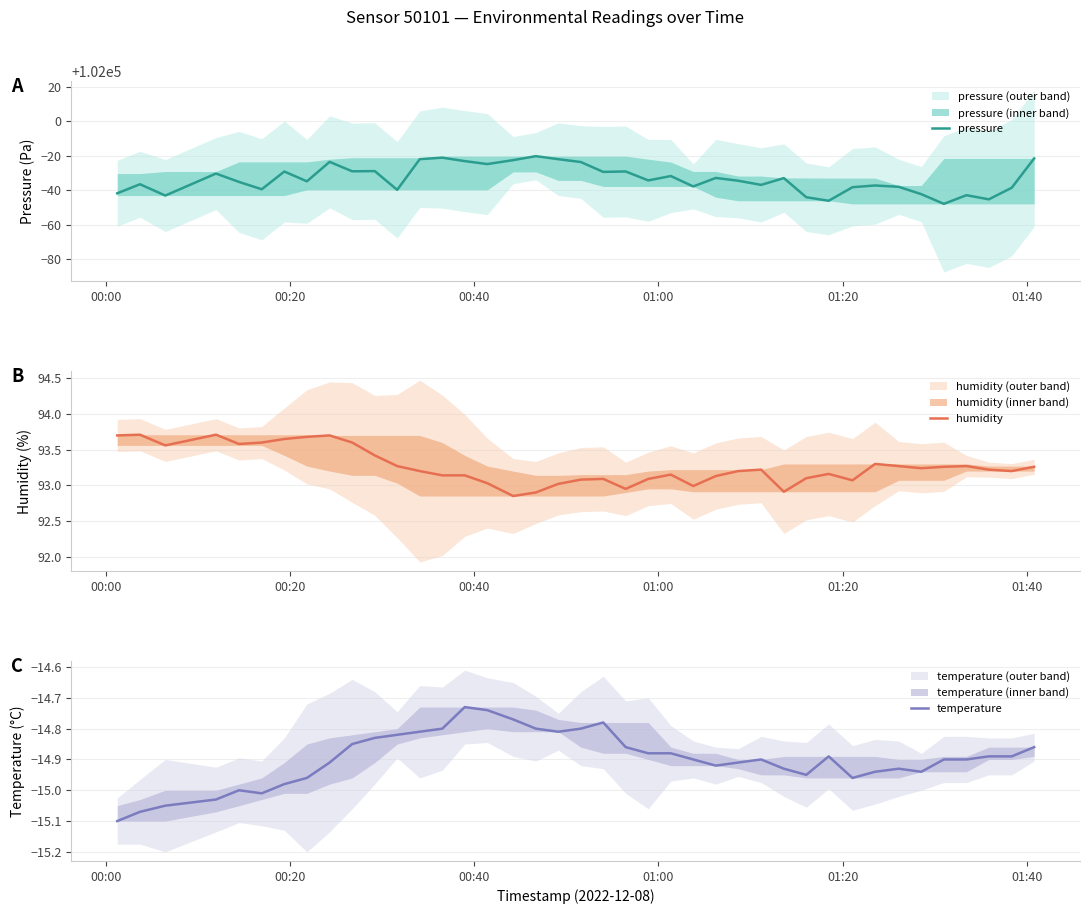

True or false: temperature has a value of -7.7 at 36.

False